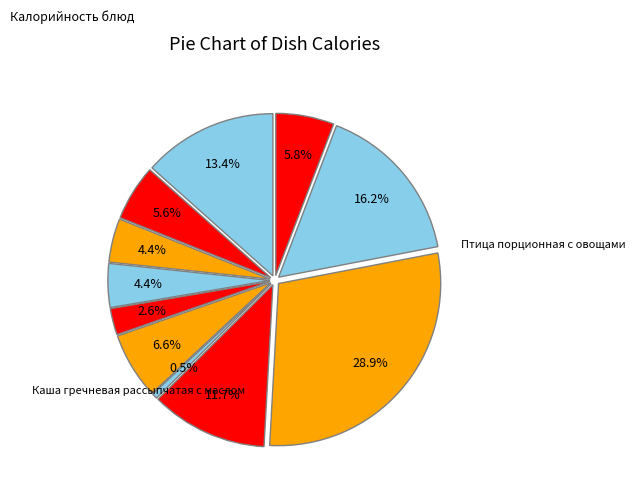

How much of the chart is everything except Птица порционная с овощами?

71.1%